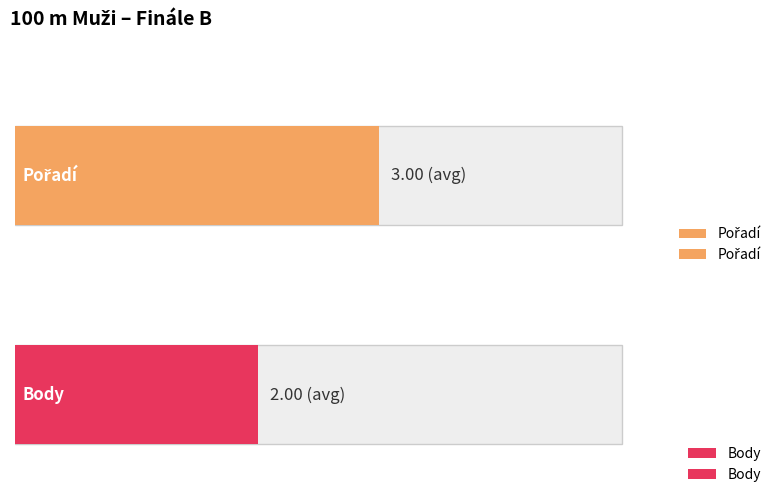

The value of Pořadí at Váverka Jonáš is 1. True or false?

True